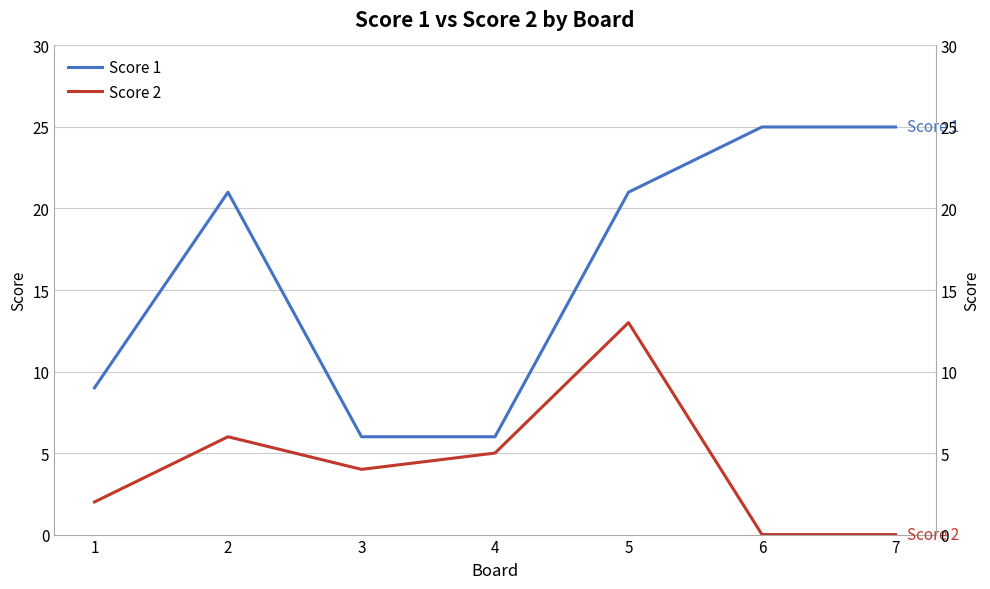

At which label does Score 1 reach its minimum?

3